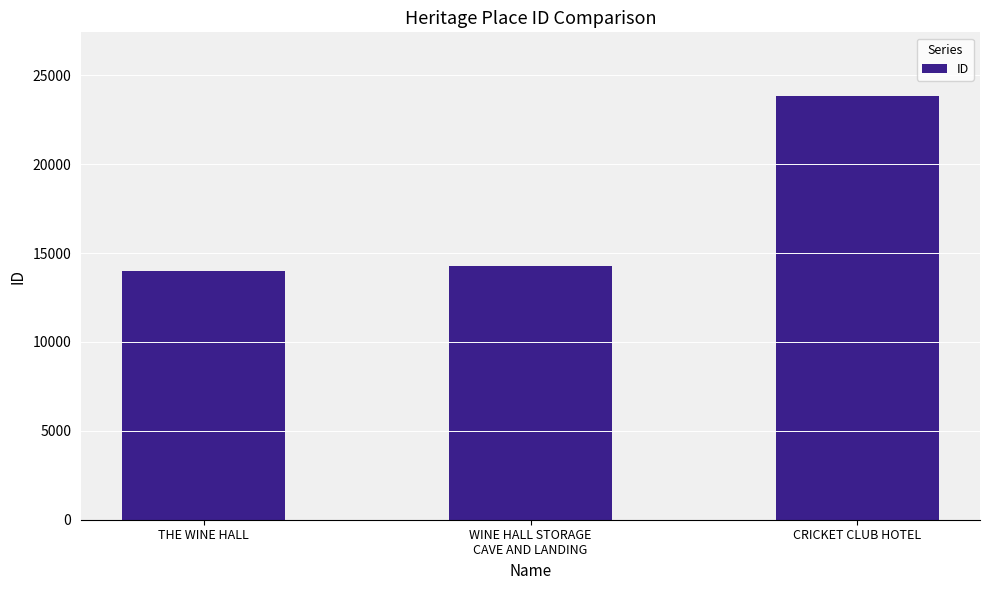

What is the ratio of the value at CRICKET CLUB HOTEL to the value at WINE HALL STORAGE
CAVE AND LANDING?

1.7